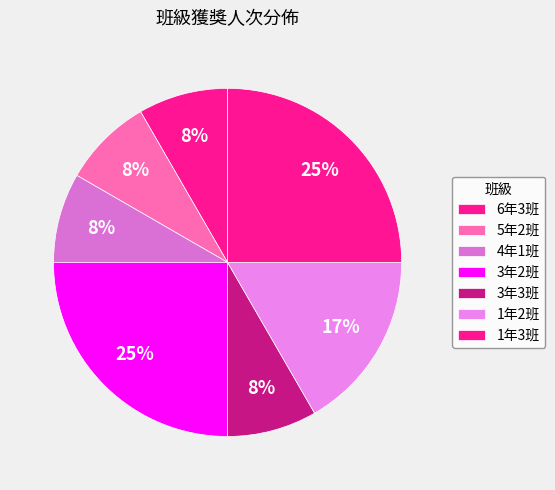

To the nearest percent, what portion does 4年1班 represent?

8%